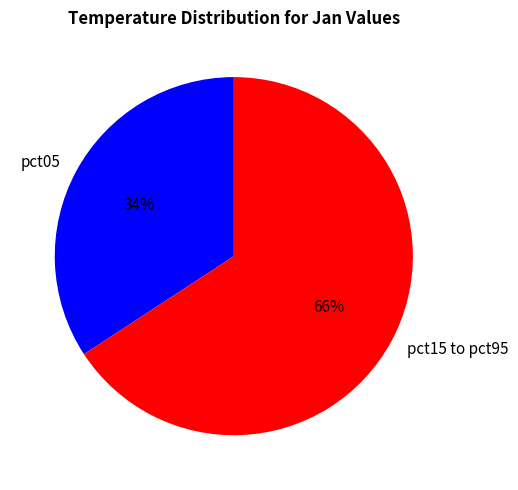

Count the number of slices in the pie.

2